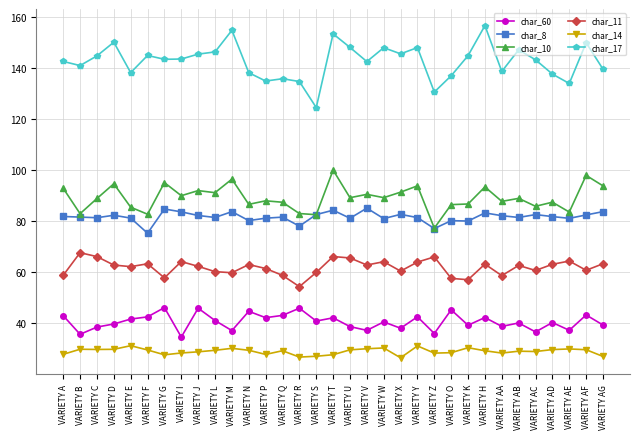

What is the difference between the highest and lowest values at VARIETY AA?

110.3